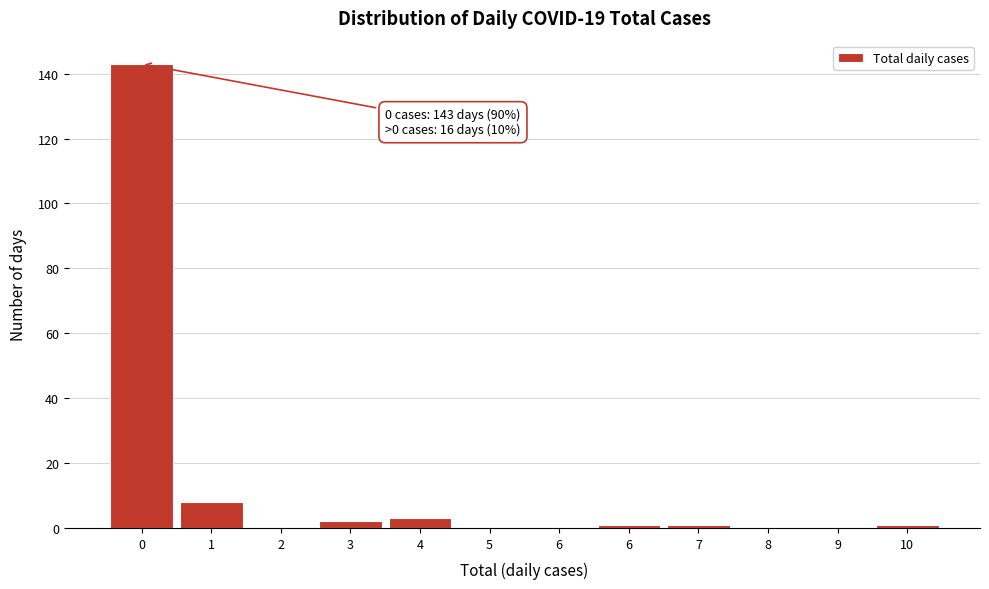

Are the bars horizontal?

No